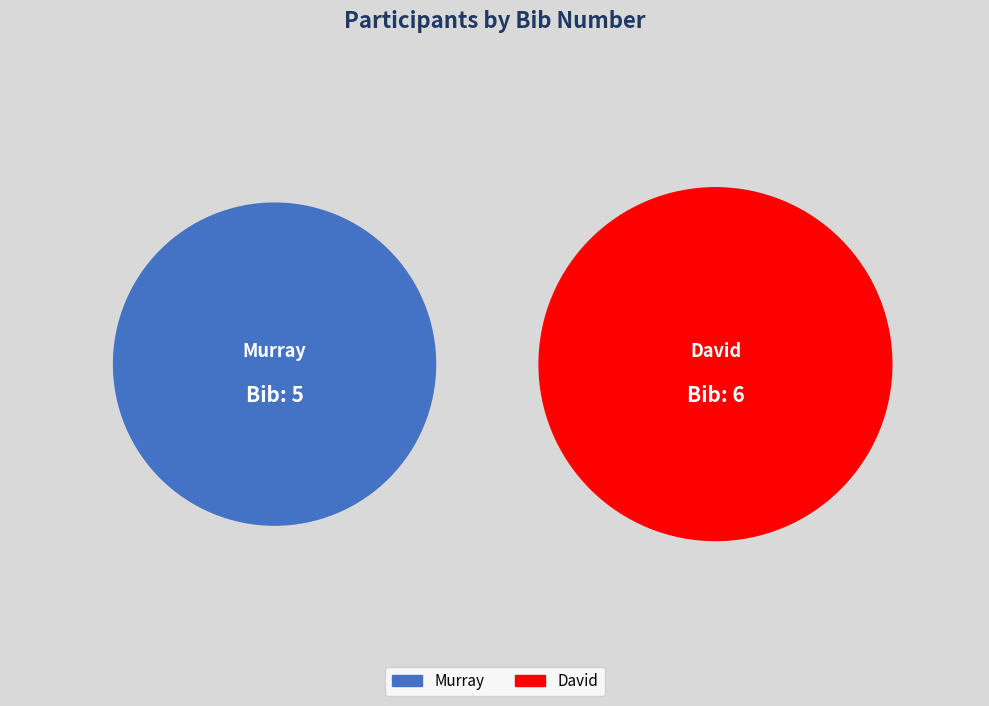

How many segments does this pie chart have?

2